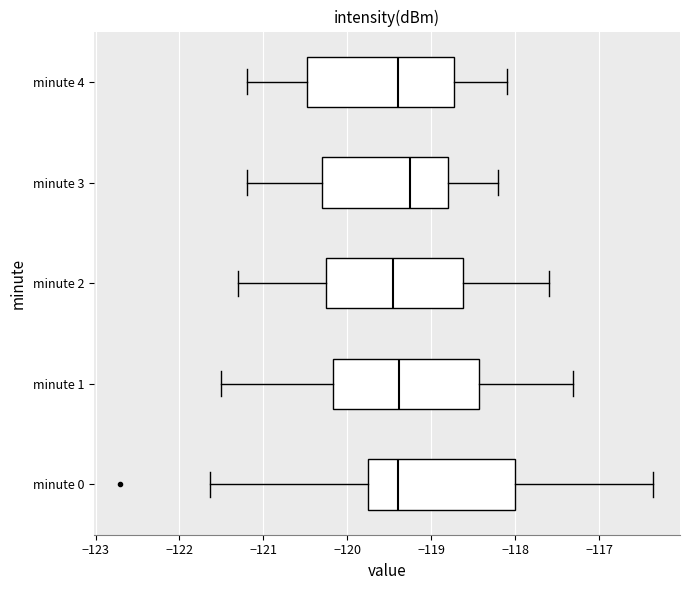

Reading bottom to top, transcribe this box plot: for each box, give where its median line is, the range the box spans, and where its two whiskers end, as read against the x-axis. The values are not printed on the chart, so give them approximately, as read against the axis.

minute 0: median -119.4, box -119.8 to -118.0, whiskers -121.6 to -116.4
minute 1: median -119.4, box -120.2 to -118.4, whiskers -121.5 to -117.3
minute 2: median -119.4, box -120.2 to -118.6, whiskers -121.3 to -117.6
minute 3: median -119.2, box -120.3 to -118.8, whiskers -121.2 to -118.2
minute 4: median -119.4, box -120.5 to -118.7, whiskers -121.2 to -118.1